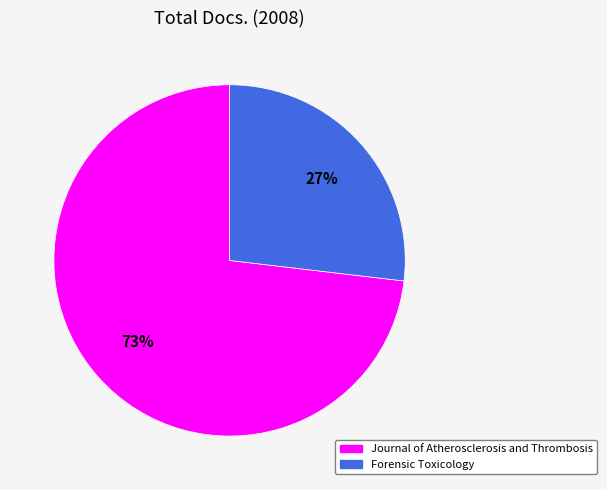

What percentage is the Journal of Atherosclerosis and Thrombosis slice, to the nearest percent?

73%